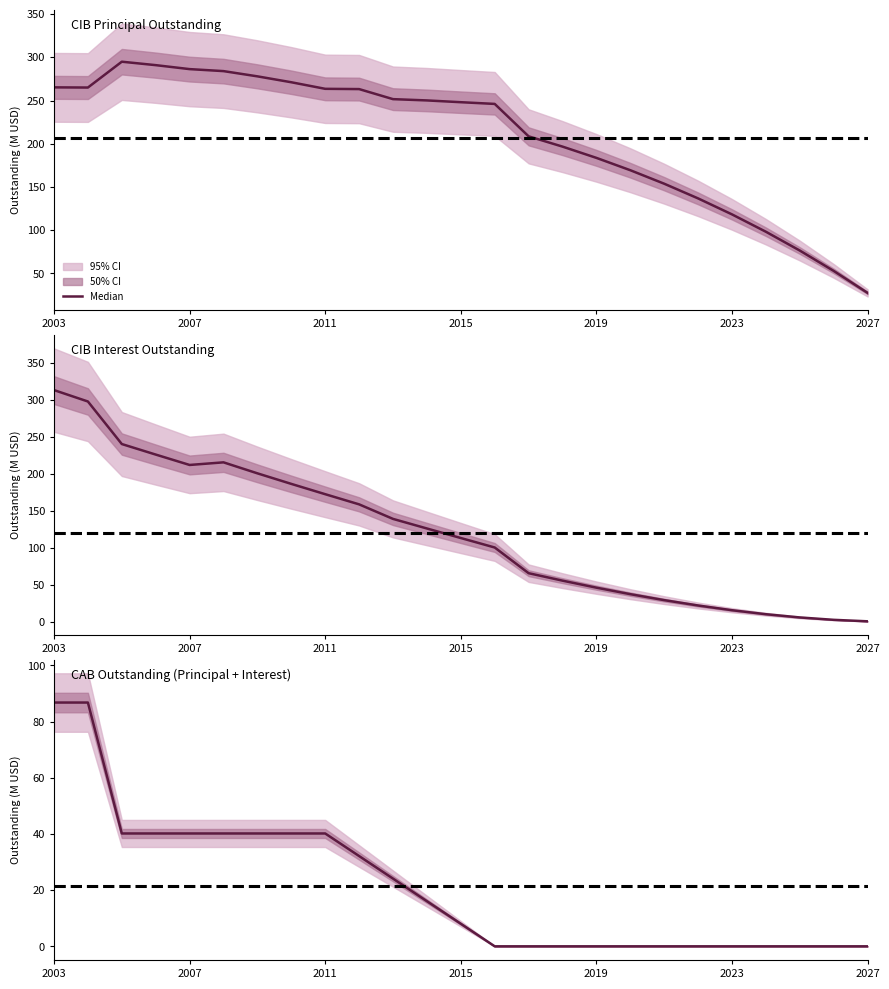

Which series has the widest spread of values?

CIBInterestOutstanding